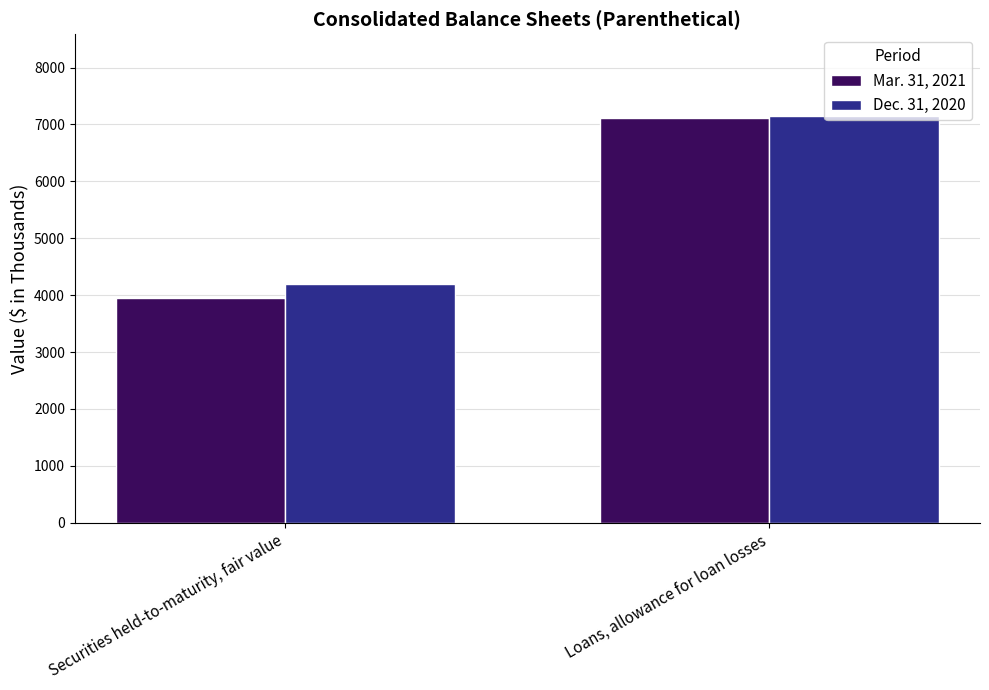

What is the sum of all Mar. 31, 2021 values?

11054